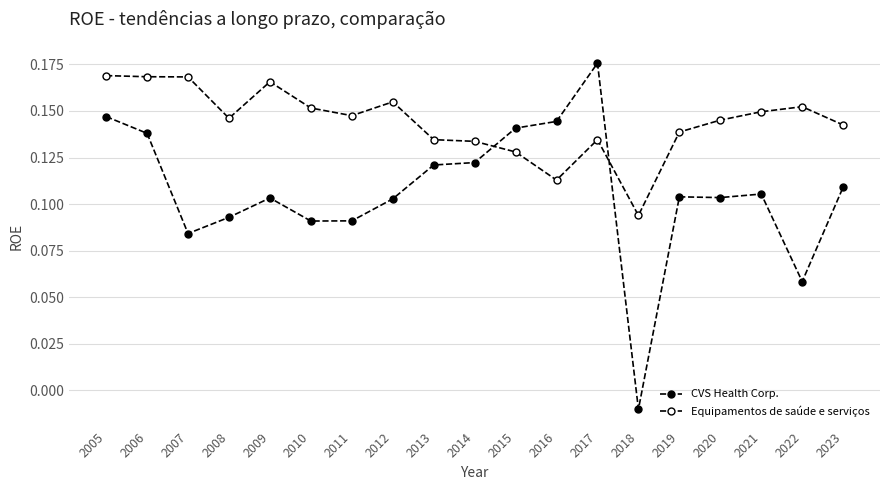

Between 2006 and 2023, which is larger?

2006